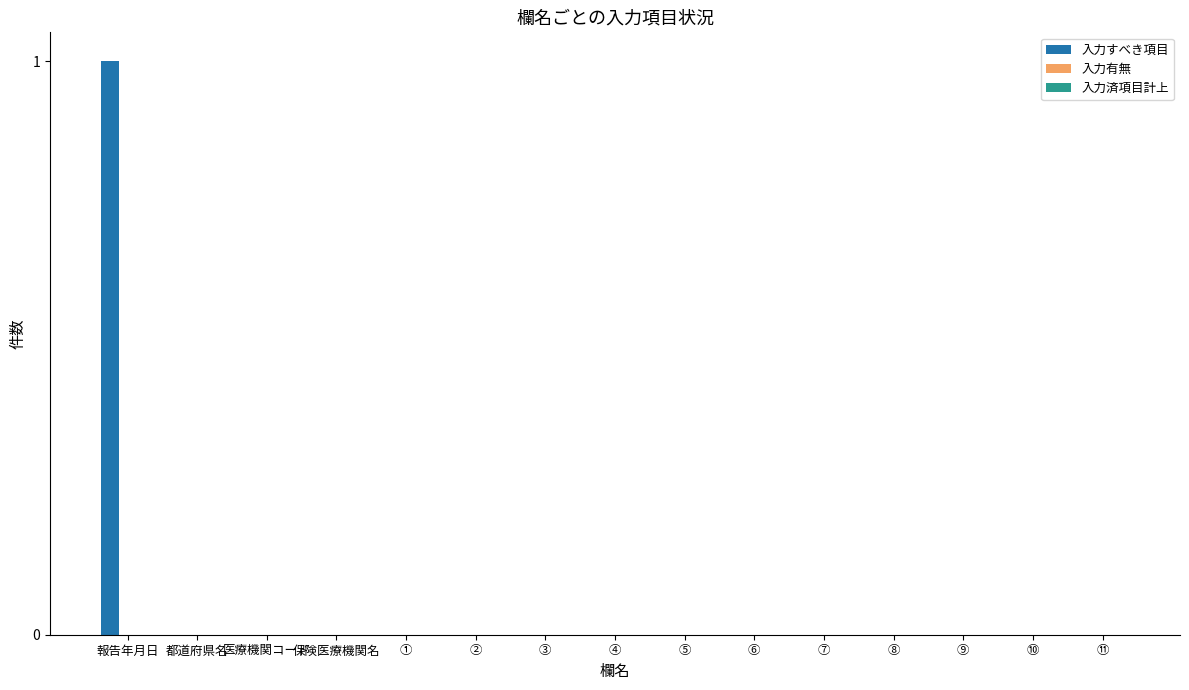

Which label corresponds to the largest value in the chart?

報告年月日